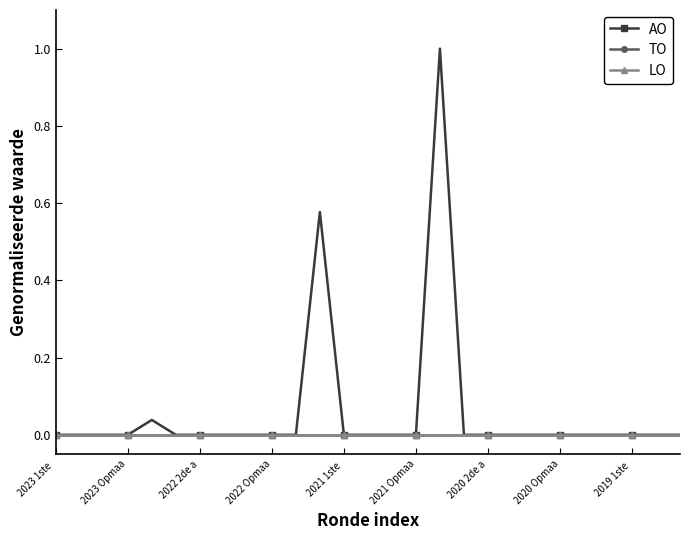

At how many categories does at least one series exceed 0?

3